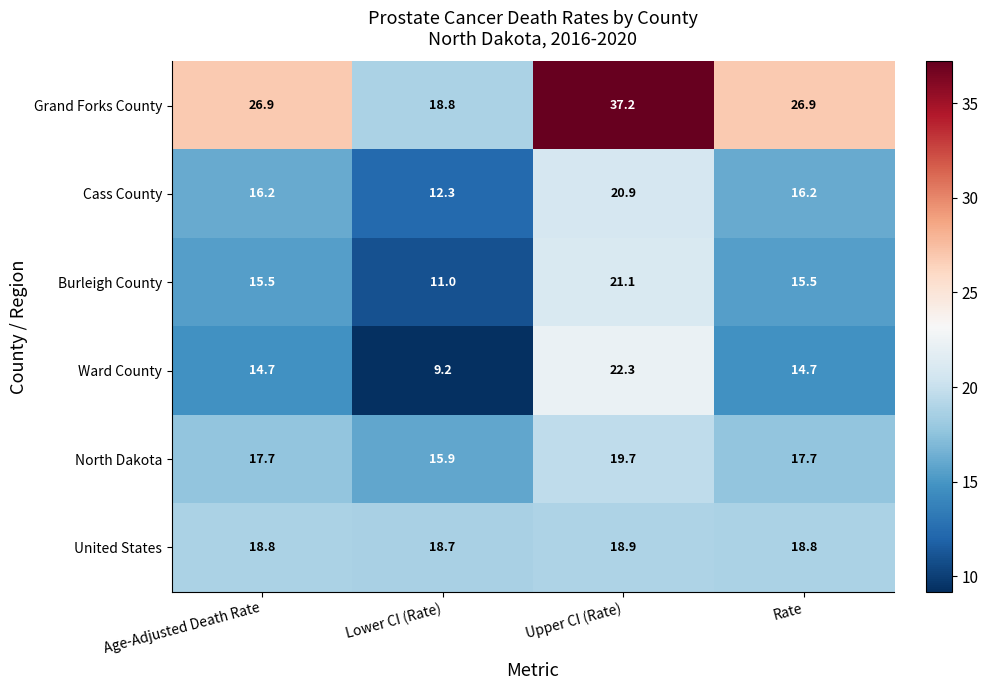

Read the Ward County value at Rate.

14.7